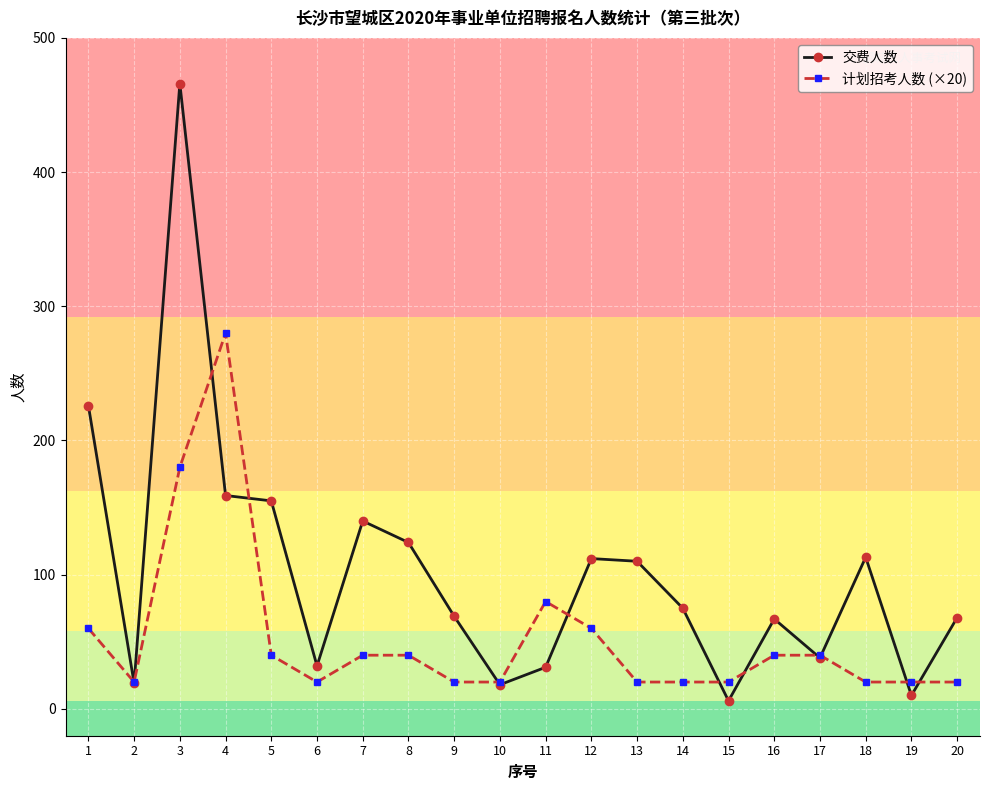

At how many categories does at least one series exceed 408?

1